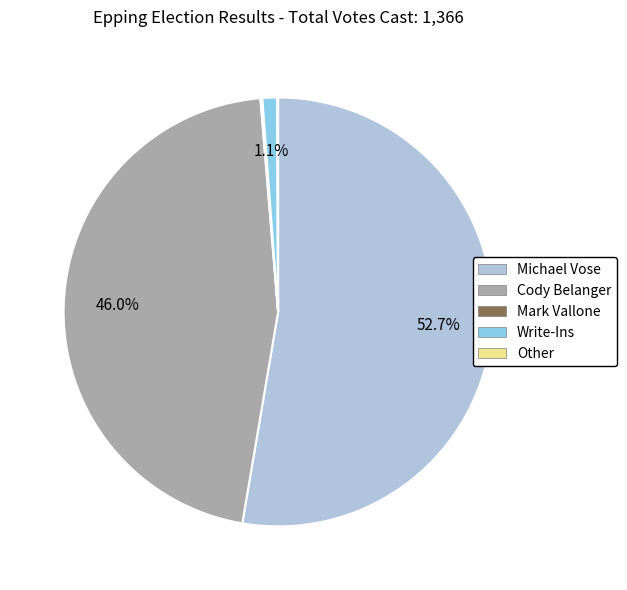

Does any single category account for the majority?

Yes